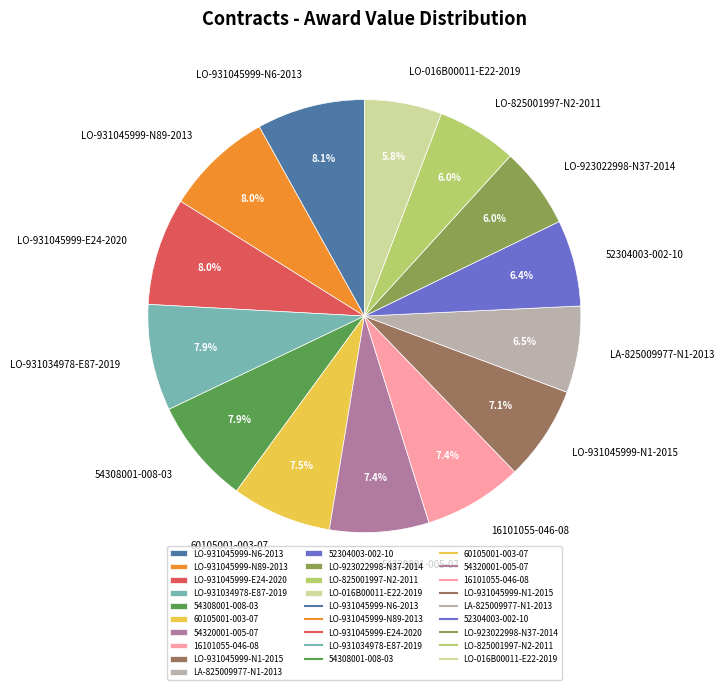

How much of the chart is everything except LA-825009977-N1-2013?

93.5%